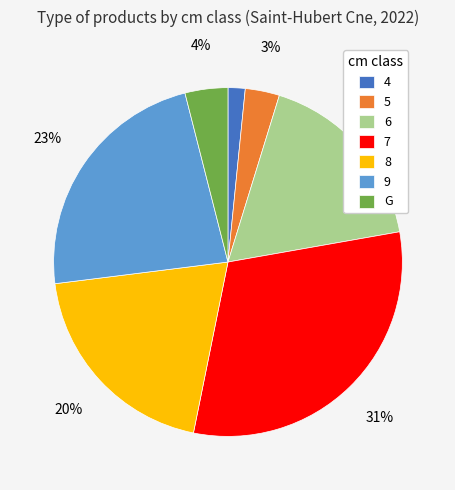

Does 7 account for over 50% of the chart?

No